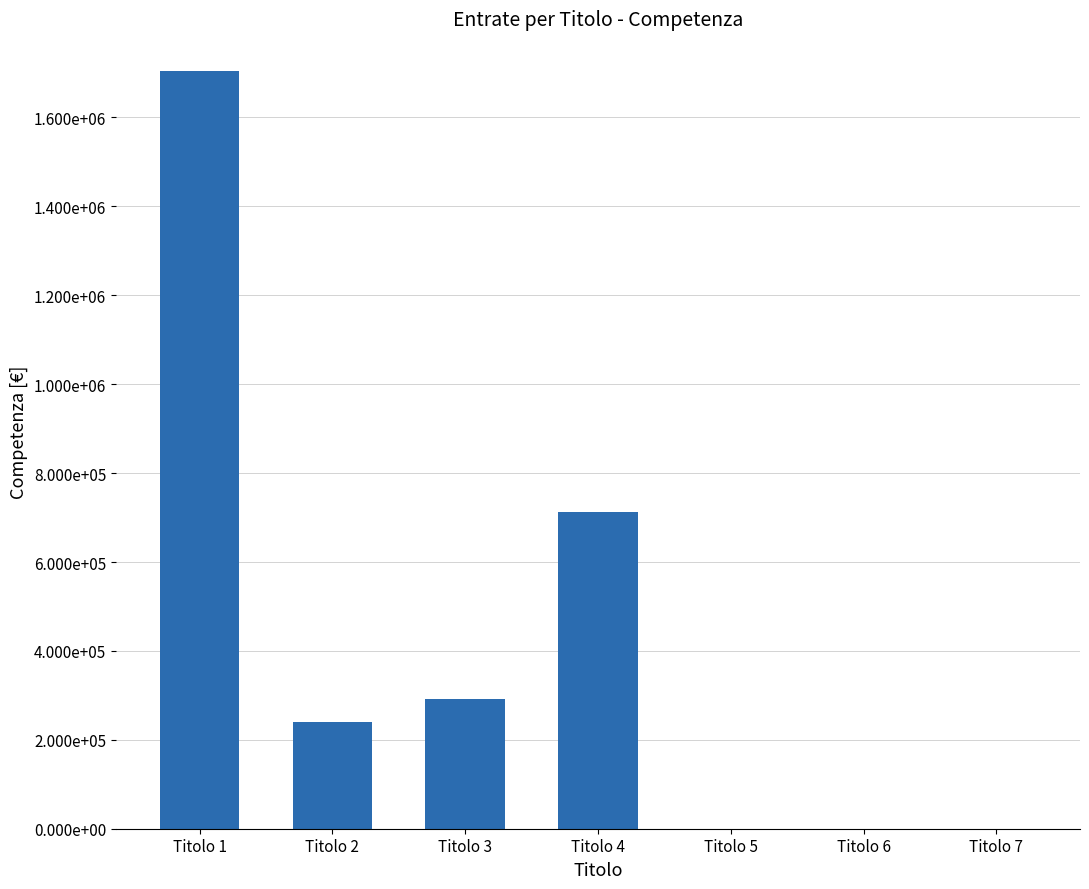

List the labels in order of value, smallest first.

Titolo 5, Titolo 6, Titolo 7, Titolo 2, Titolo 3, Titolo 4, Titolo 1